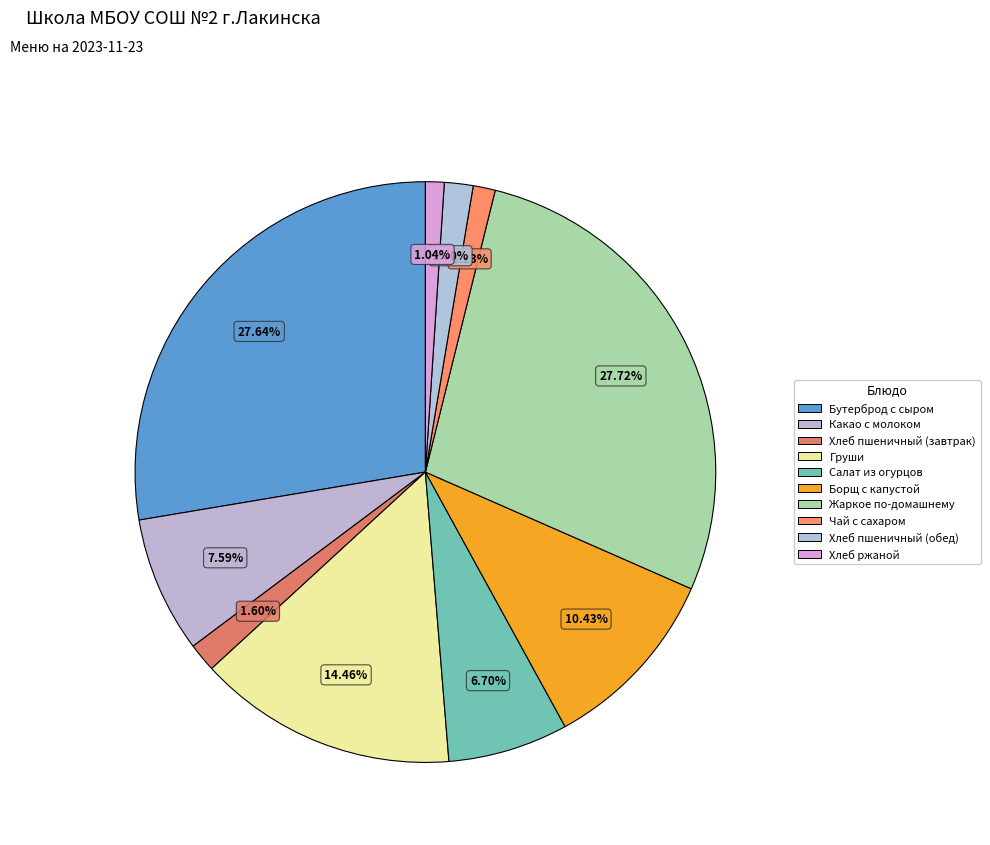

What percentage do Хлеб пшеничный (завтрак) and Чай с сахаром together represent?

2.8%